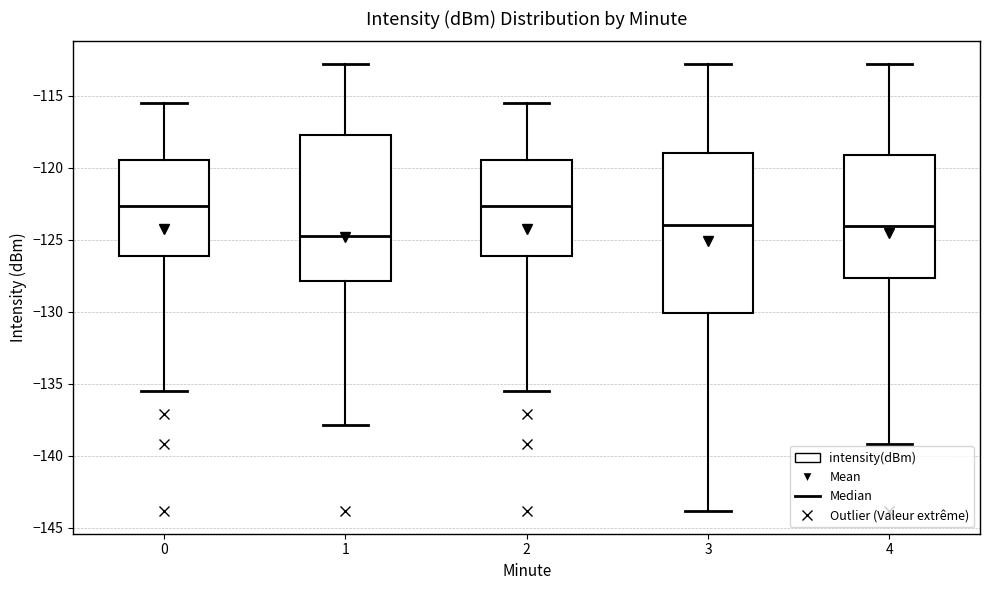

Which box has the lowest median line?

1